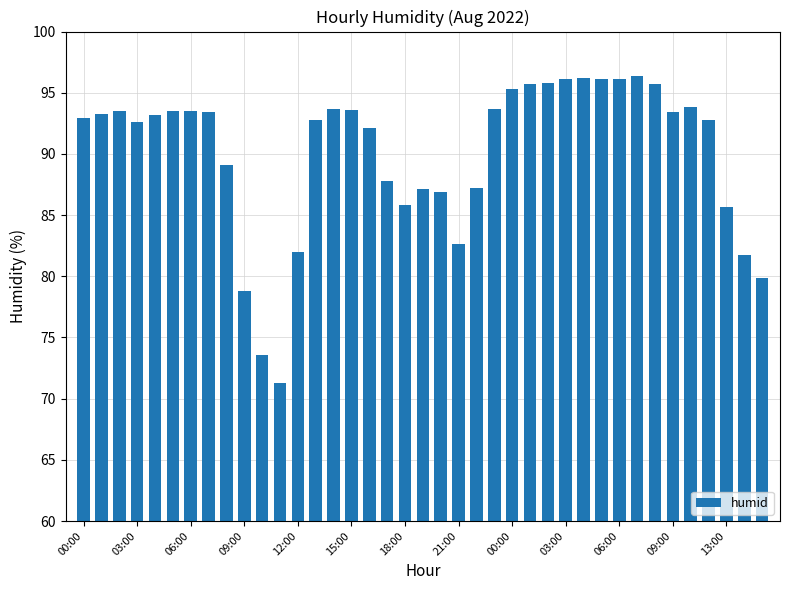

What is the difference between the second highest and second lowest values?

22.6